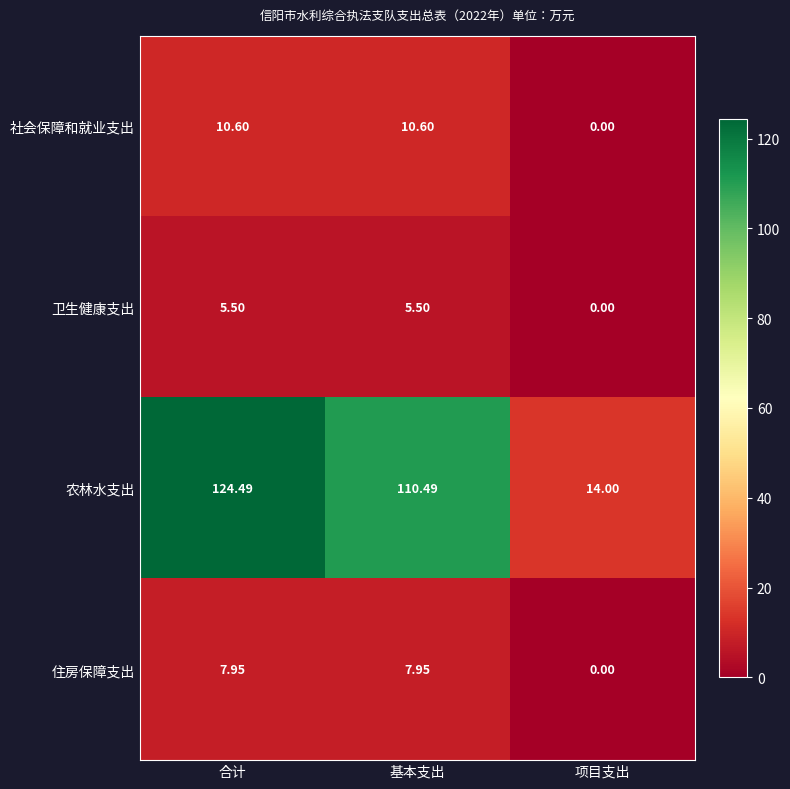

What is the total value across all series at 基本支出?

134.5